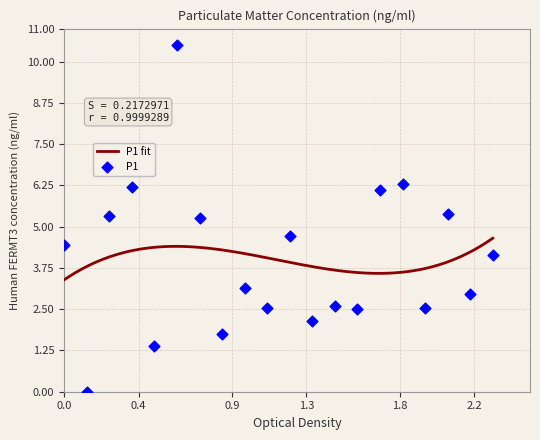

What is the maximum value for P1 fit?

4.6